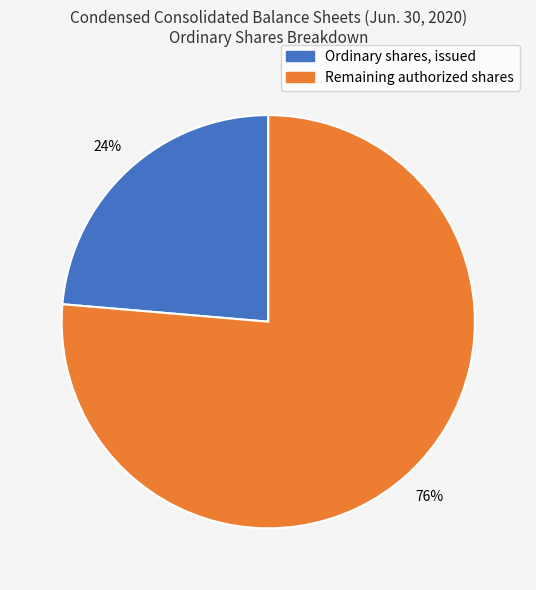

Does any single category account for the majority?

Yes